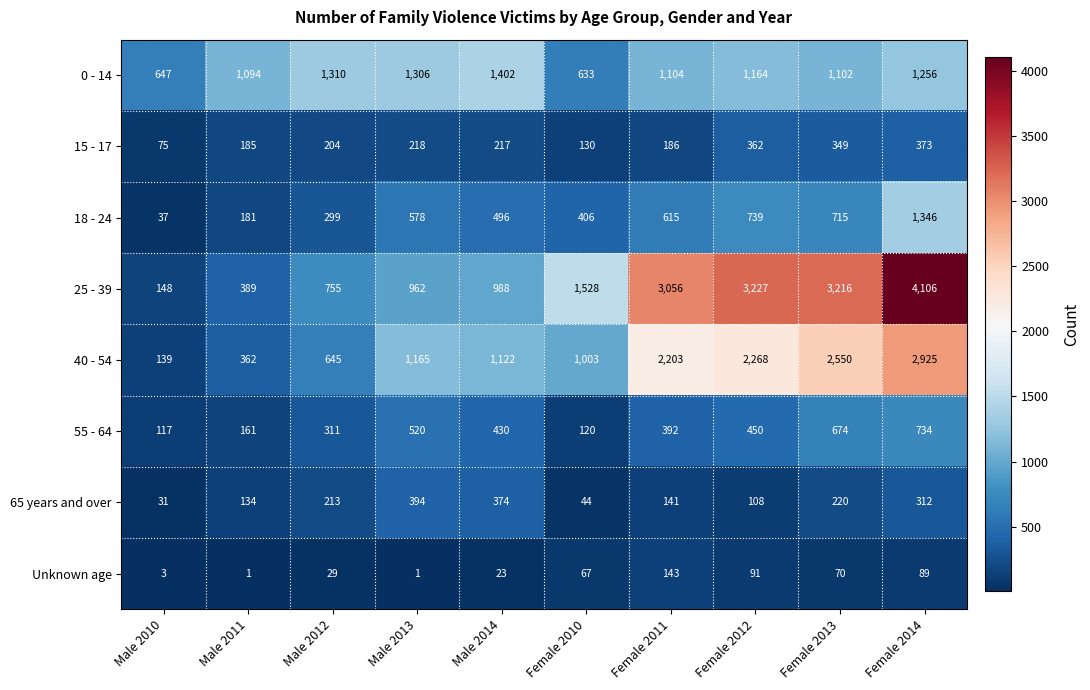

What is the minimum value shown in the chart?

1